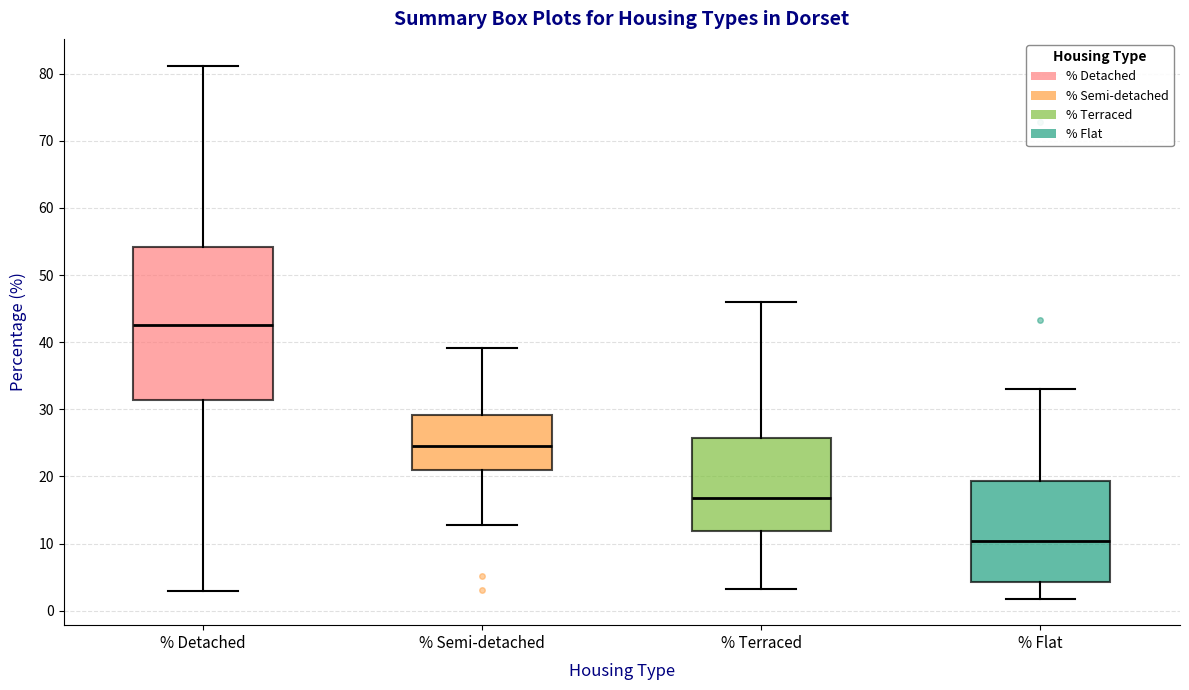

Which box is the tallest, from its lower edge to its upper edge?

% Detached